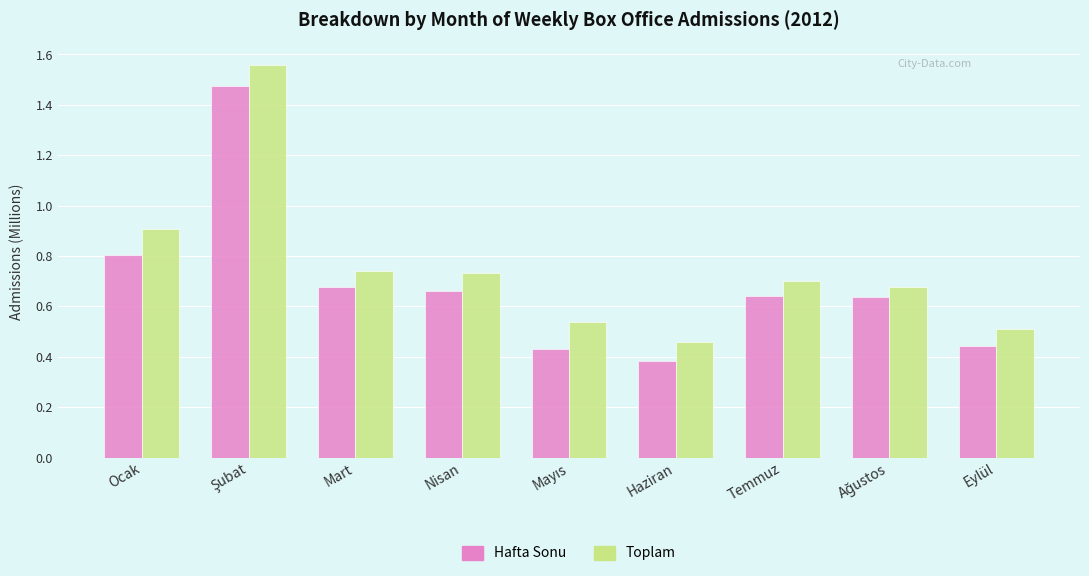

What is the total value across all series at Haziran?

0.8